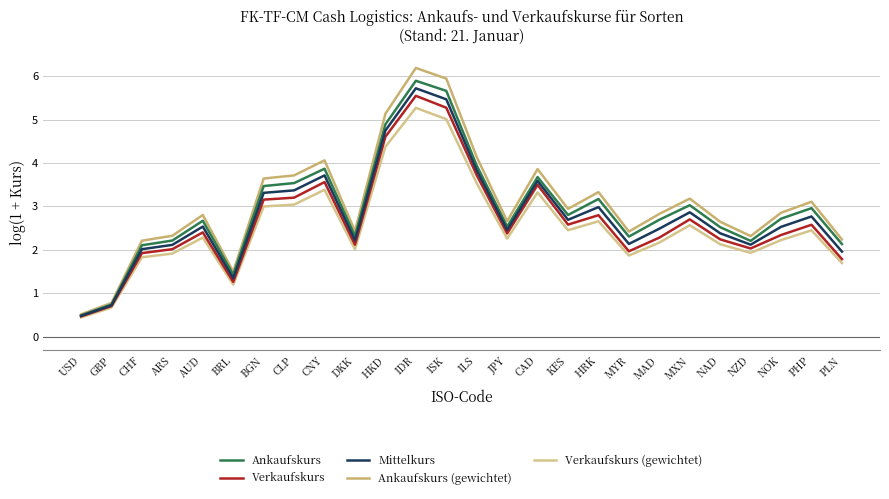

How many lines are shown in the chart?

5